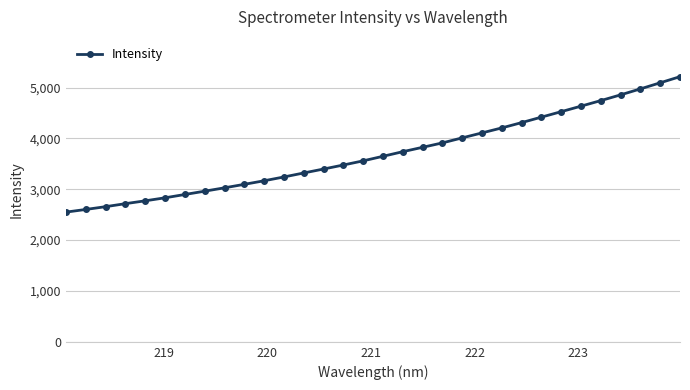

What is the difference between the second highest and minimum values?

2543.3